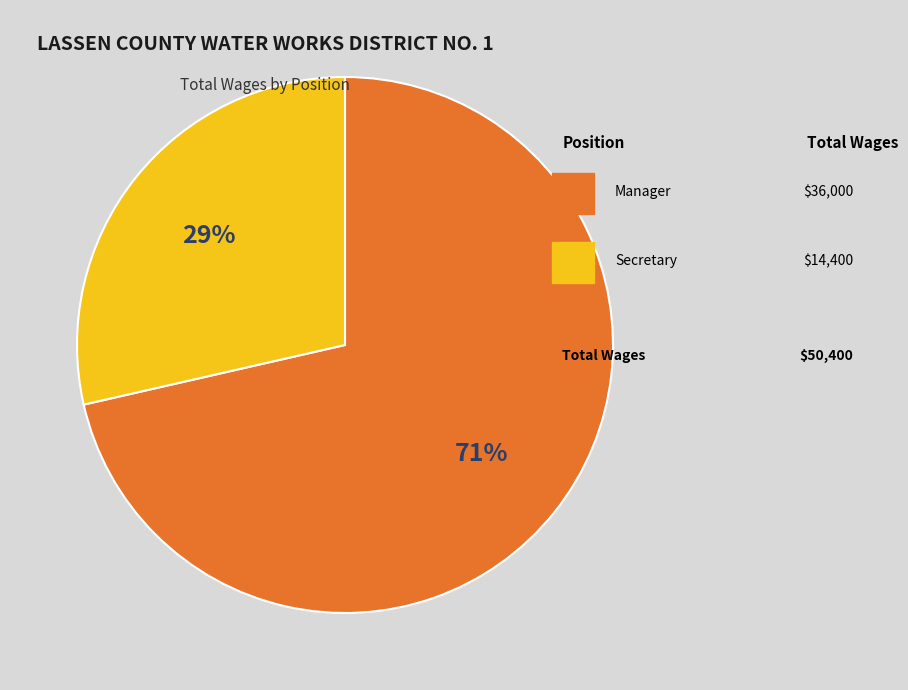

To the nearest percent, what is the average slice percentage?

50%